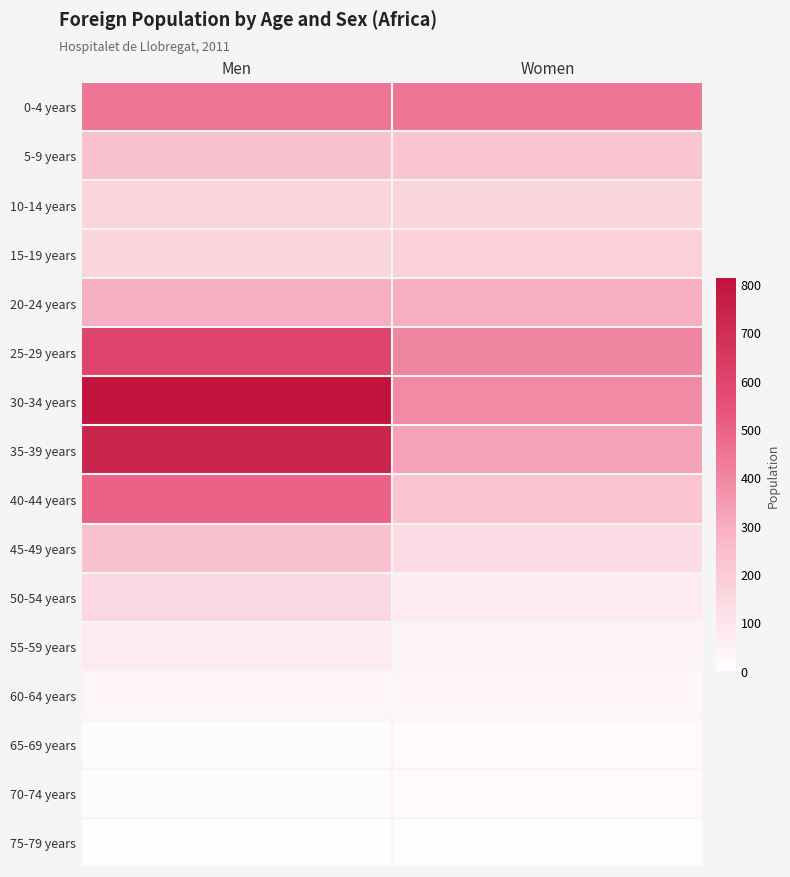

Reading left to right, list all the values displayed in this chart.

0-4 years: Men=447	Women=446
5-9 years: Men=238	Women=221
10-14 years: Men=168	Women=157
15-19 years: Men=159	Women=180
20-24 years: Men=291	Women=292
25-29 years: Men=597	Women=400
30-34 years: Men=812	Women=392
35-39 years: Men=736	Women=326
40-44 years: Men=499	Women=225
45-49 years: Men=237	Women=132
50-54 years: Men=148	Women=75
55-59 years: Men=76	Women=40
60-64 years: Men=36	Women=33
65-69 years: Men=14	Women=19
70-74 years: Men=13	Women=25
75-79 years: Men=5	Women=10